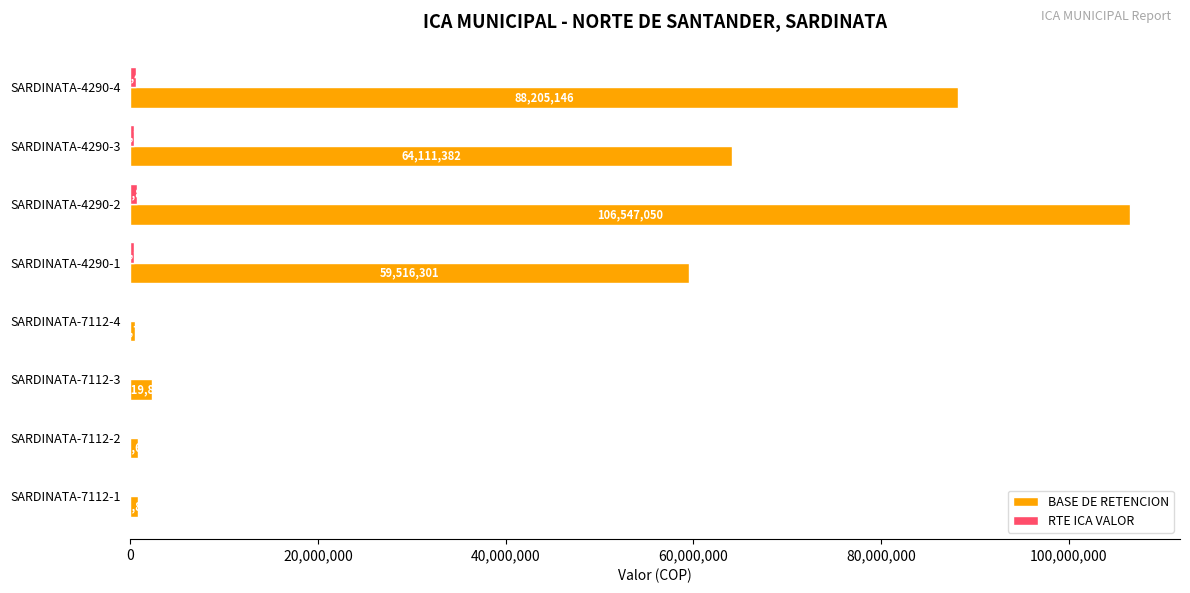

Between SARDINATA-7112-3 and SARDINATA-4290-2, which series saw the biggest shift?

BASE DE RETENCION